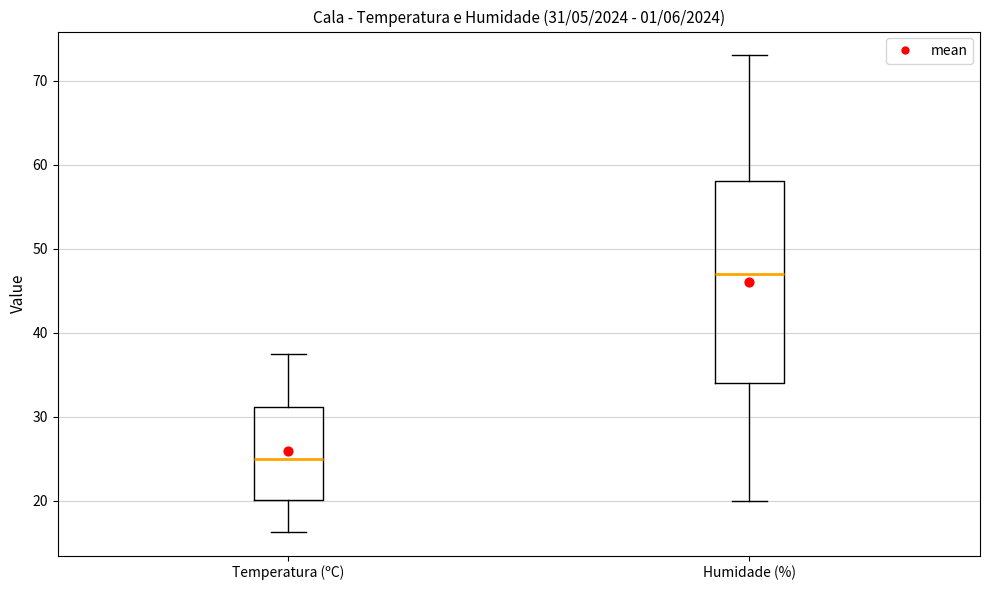

Which box's median line is the highest?

Humidade (%)